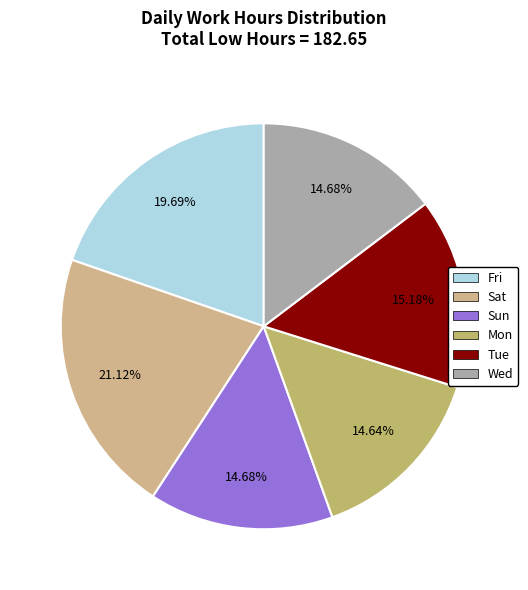

What is the largest slice in the pie chart?

Sat